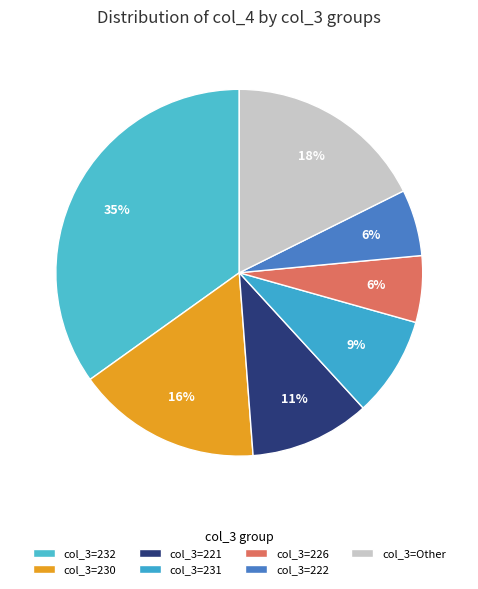

Count the number of slices in the pie.

7